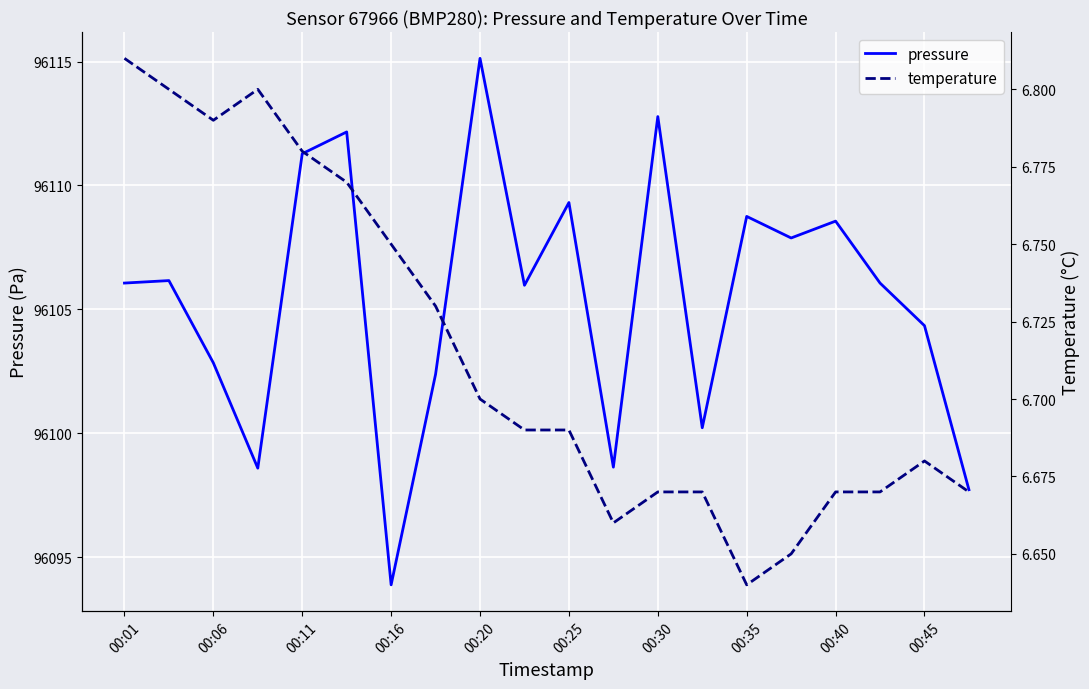

Is it true that pressure equals 96102.8 at 00:06?

True